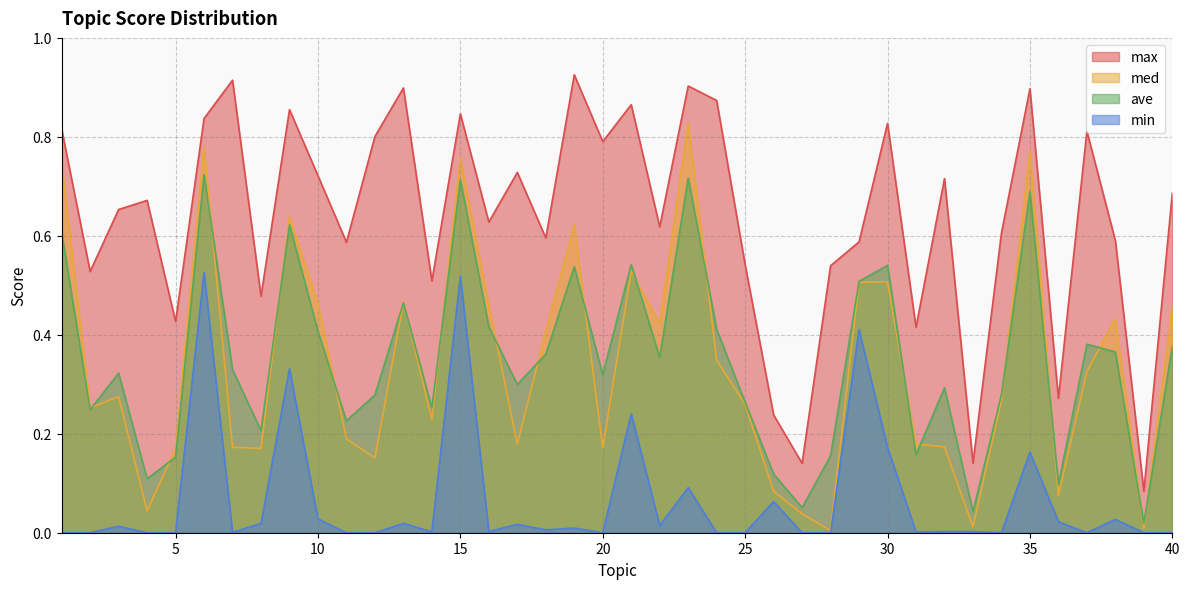

True or false: max and med cross at least once.

False